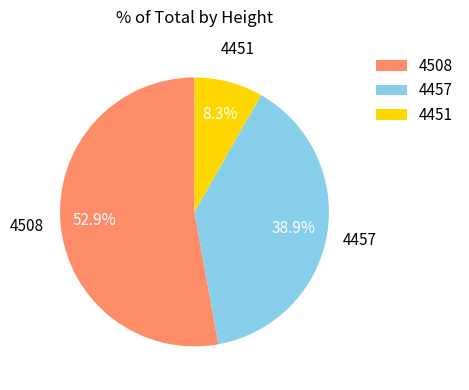

Does 4457 account for over 50% of the chart?

No